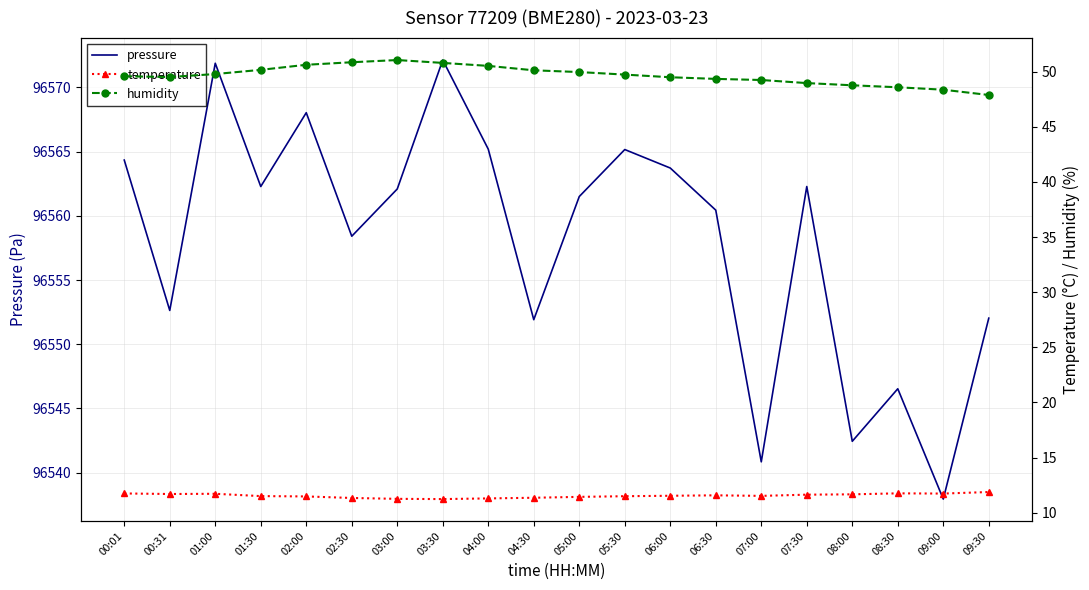

How many values in the pressure series are below 96562?

10